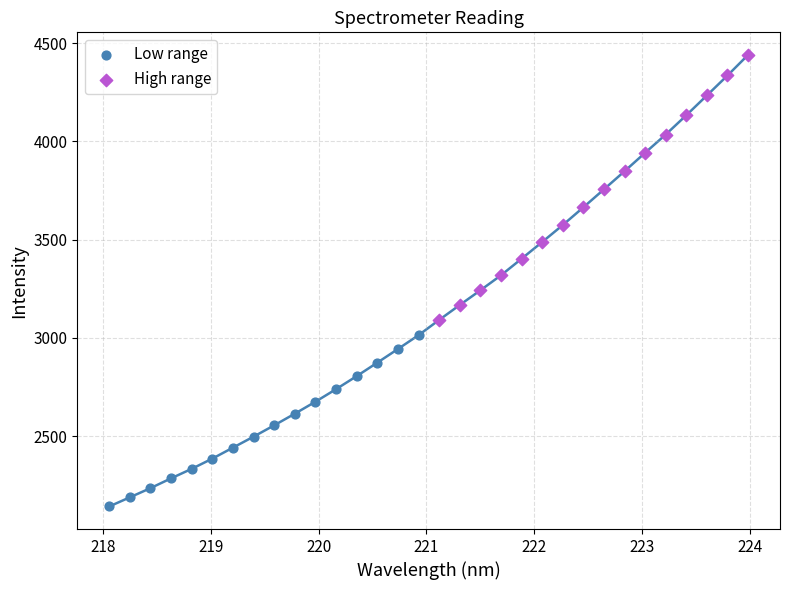

Which series reaches the maximum Y coordinate?

High range